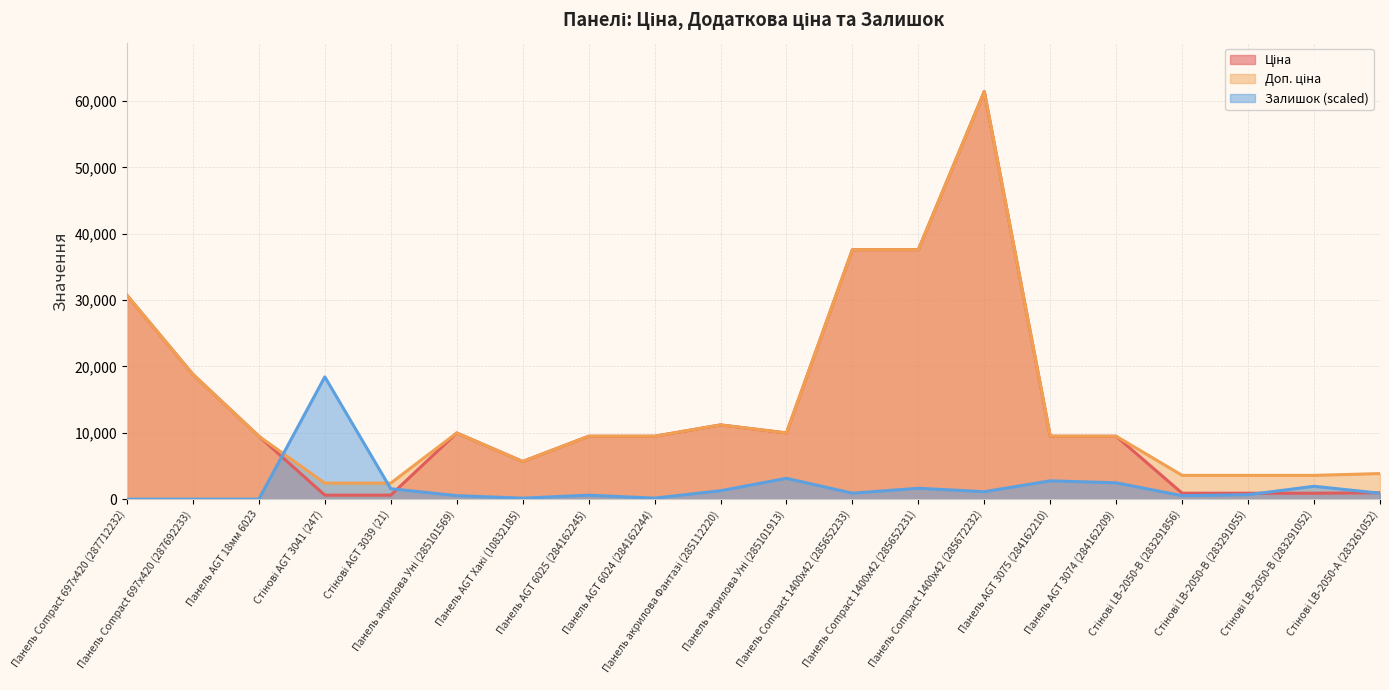

What is the maximum value shown in the chart?

61434.3